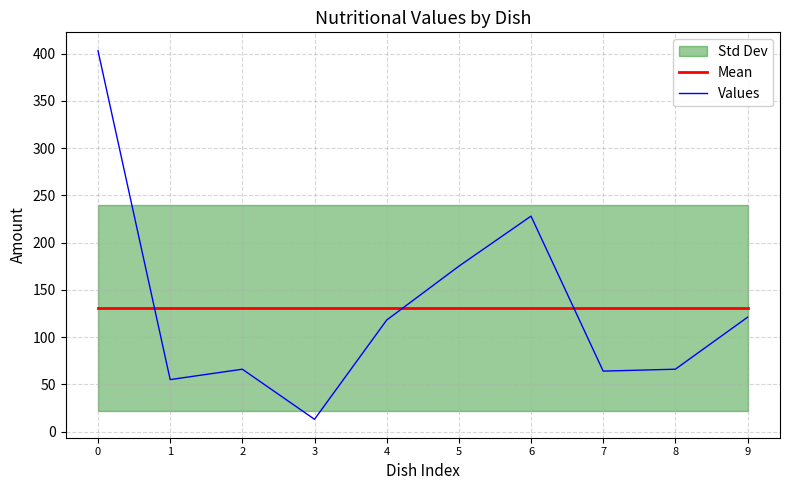

Does the chart have visible grid lines?

Yes